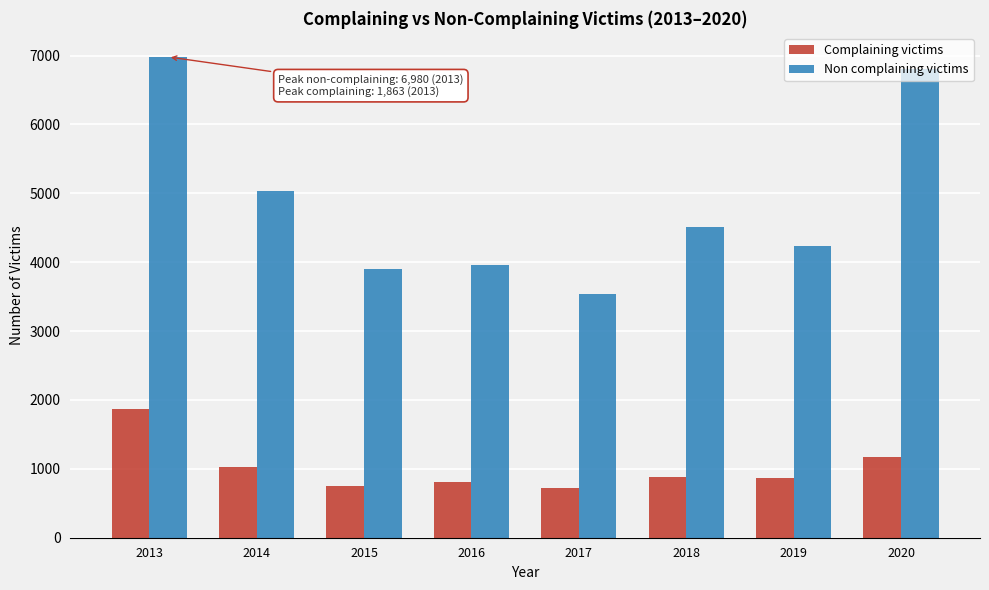

What is the highest value of the Complaining victims series?

1863